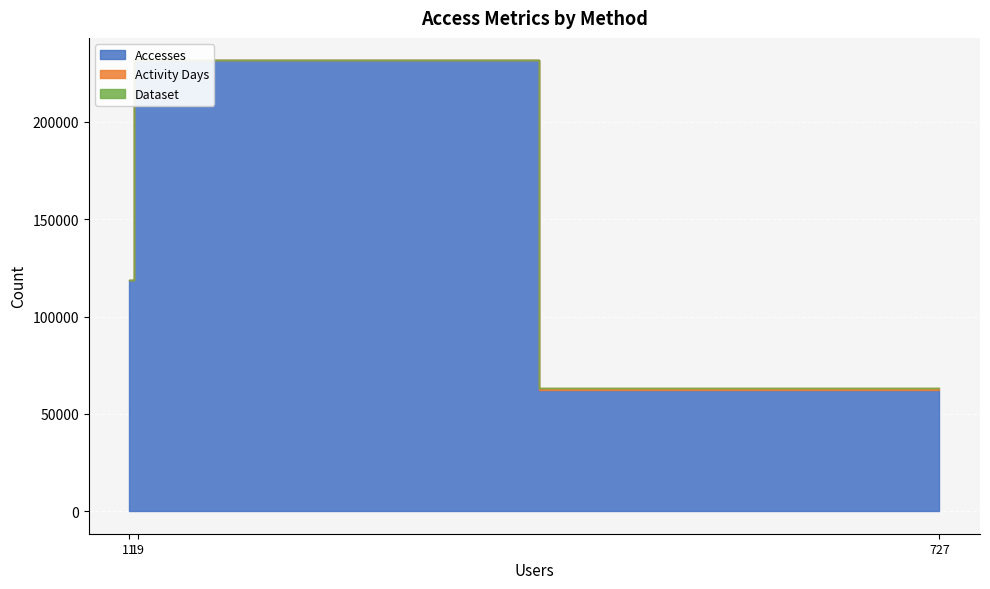

What is the difference between the maximum and second lowest values in the Activity Days series?

972